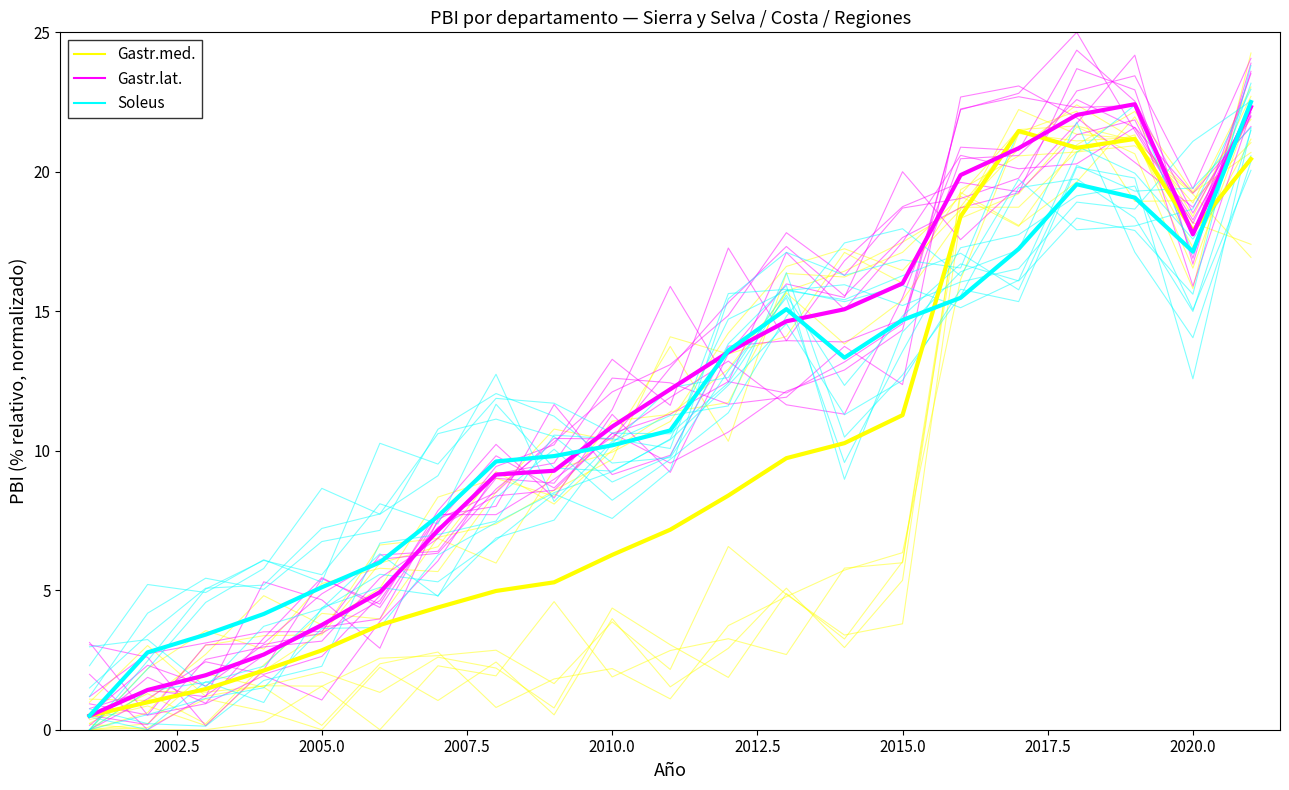

Is the value of Gastr.med. at 16 greater than the value of Gastr.lat. at 14?

Yes